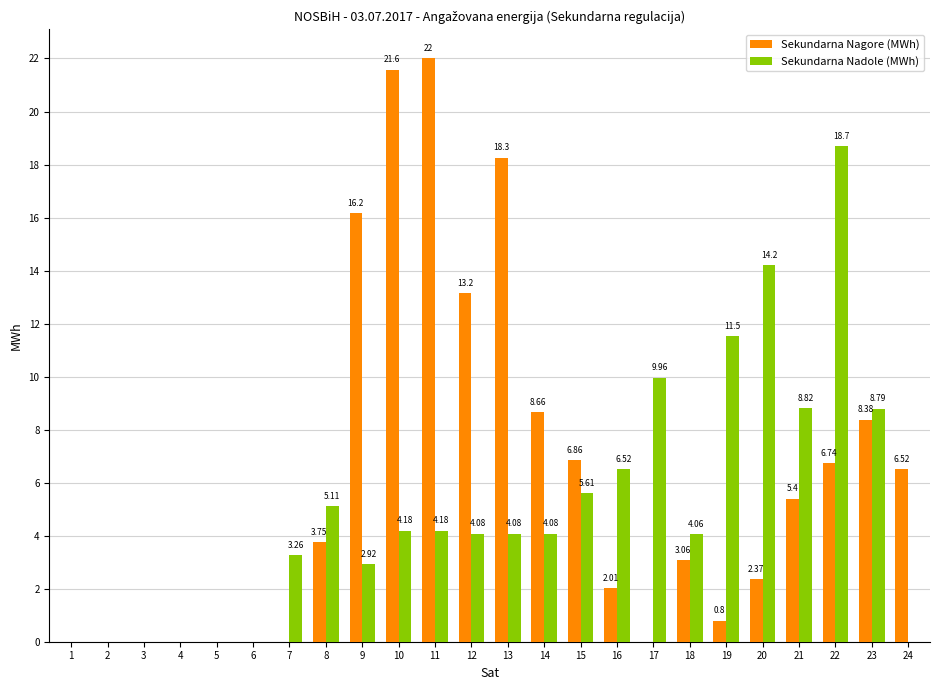

What is the sum of all Sekundarna Nagore (MWh) values?

145.7